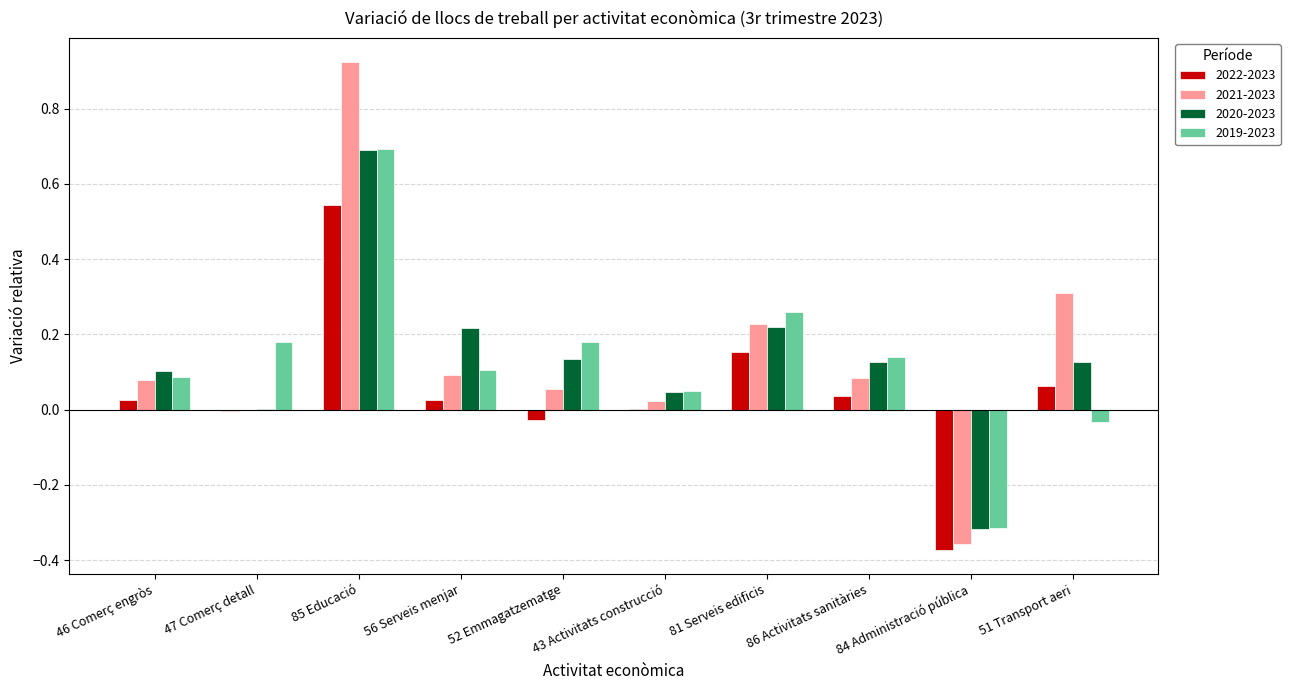

At which category is the sum across all series the highest?

85 Educació